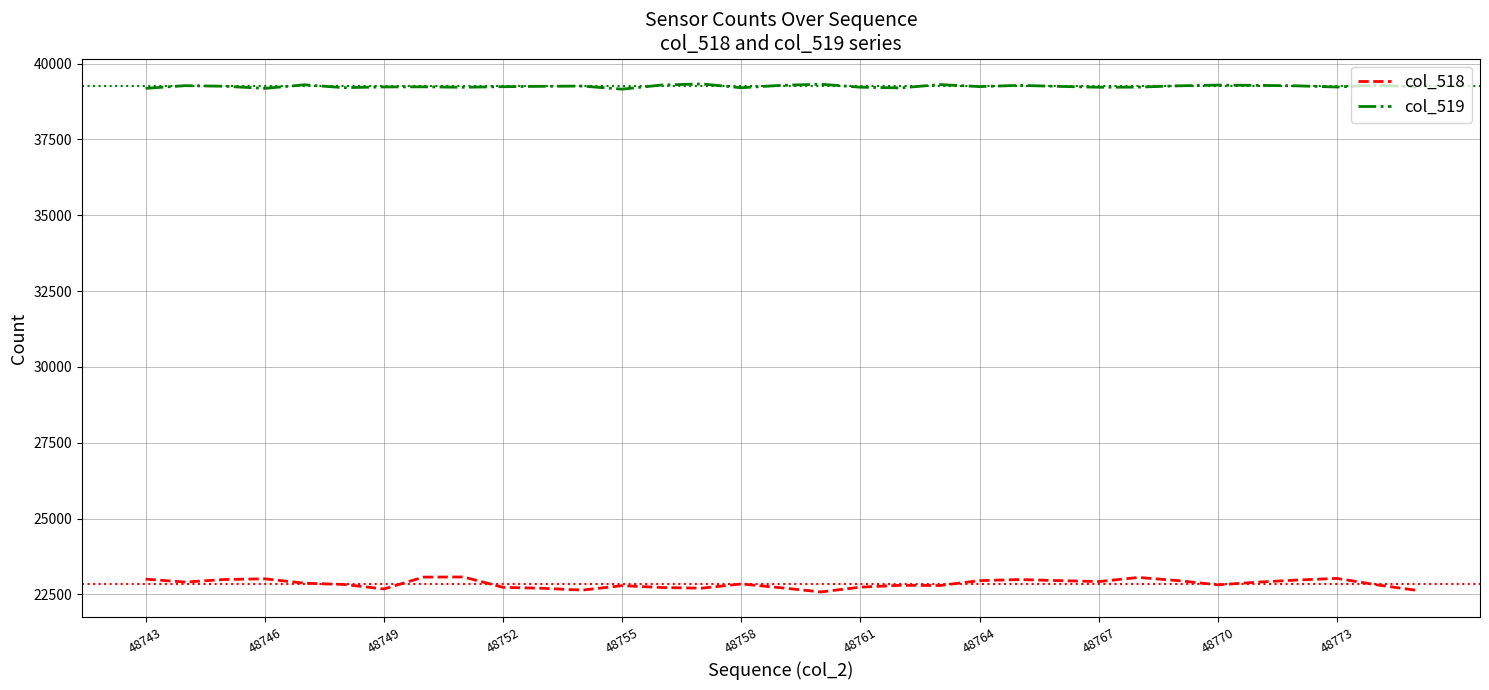

True or false: col_519 and col_518 intersect in this chart.

False